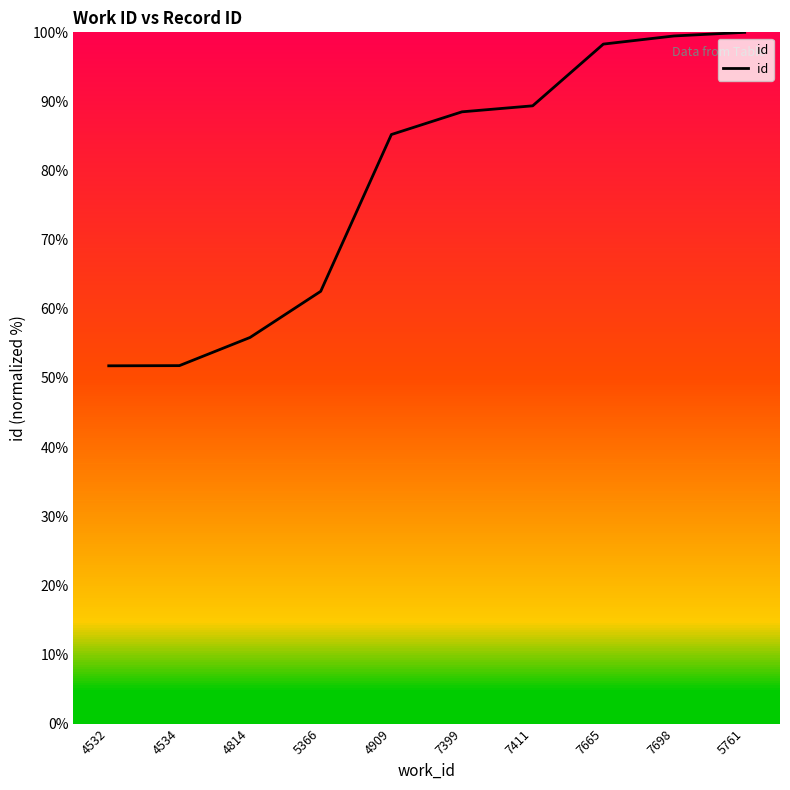

Reading left to right, what are all the values shown in this chart?

4532=51.8	4534=51.8	4814=55.9	5366=62.5	4909=85.2	7399=88.5	7411=89.4	7665=98.3	7698=99.5	5761=100.0